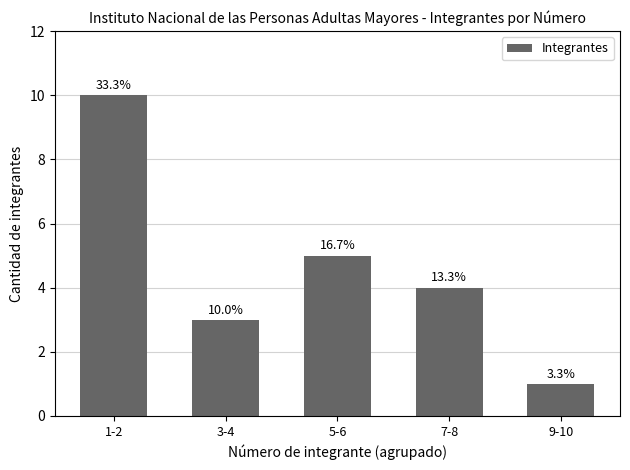

Reading left to right, list all the values displayed in this chart.

10	3	5	4	1